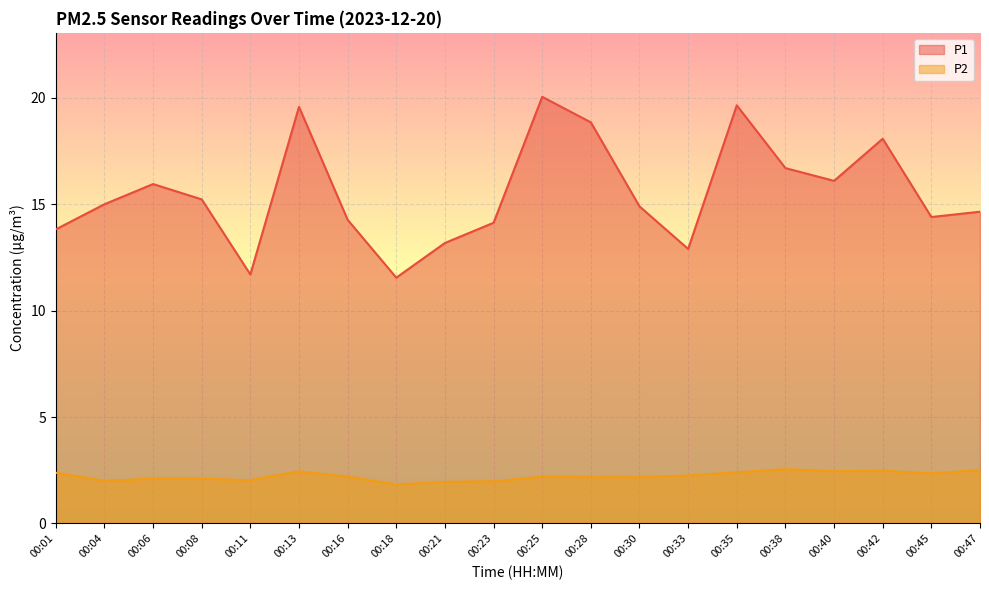

Reading left to right, transcribe all the data shown in this chart.

P1: 13.8	15.0	15.9	15.2	11.7	19.6	14.3	11.6	13.2	14.1	20.1	18.9	14.9	12.9	19.6	16.7	16.1	18.1	14.4	14.7
P2: 2.4	2.0	2.1	2.1	2.0	2.5	2.2	1.8	1.9	2.0	2.2	2.2	2.2	2.2	2.4	2.5	2.5	2.5	2.4	2.5